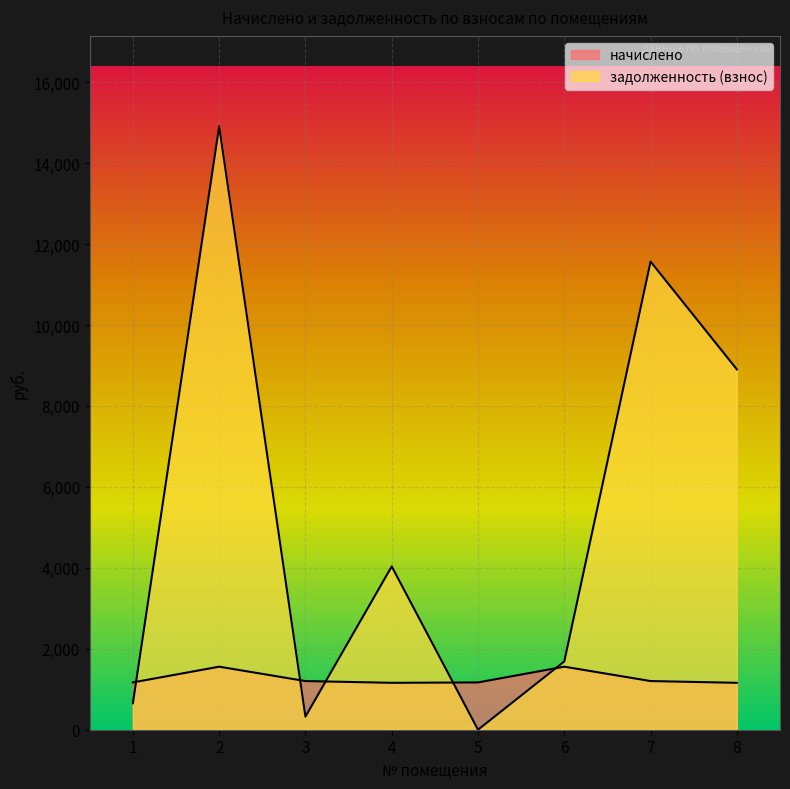

What is the difference between the highest and lowest values at 6?

129.8